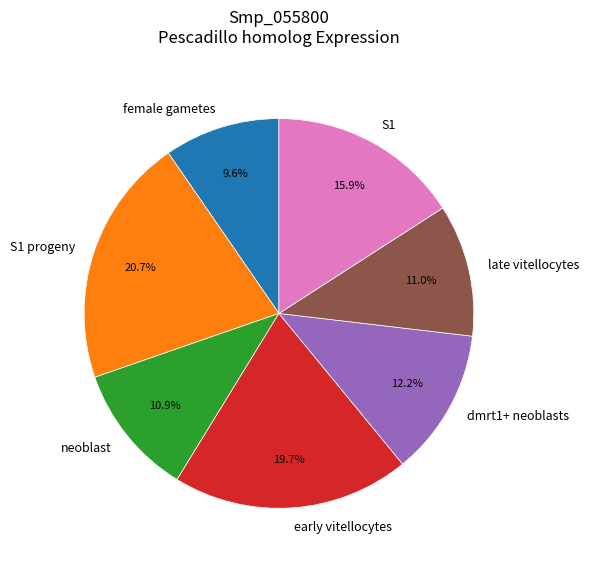

True or false: dmrt1+ neoblasts accounts for 12% of the total.

True